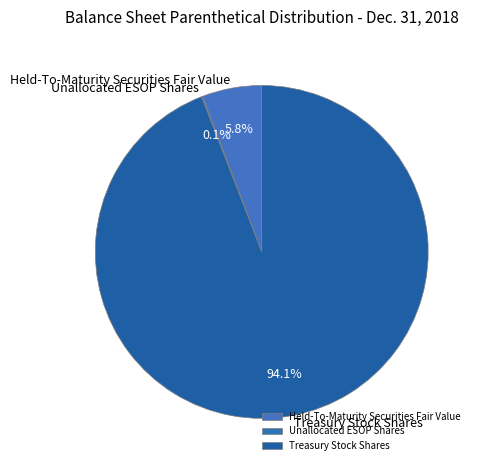

Which category has the biggest portion of the pie?

Treasury Stock Shares